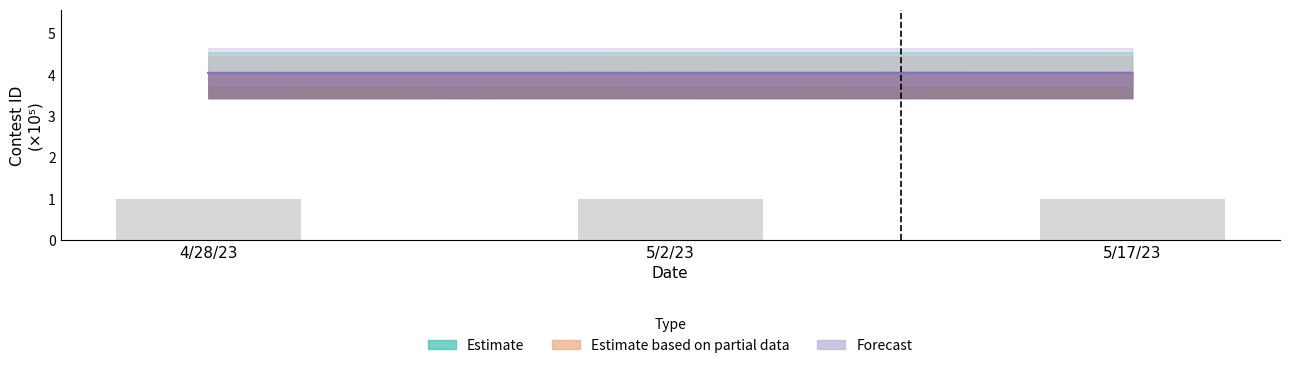

Which has a higher value, 4/28/23 or 5/17/23?

5/17/23